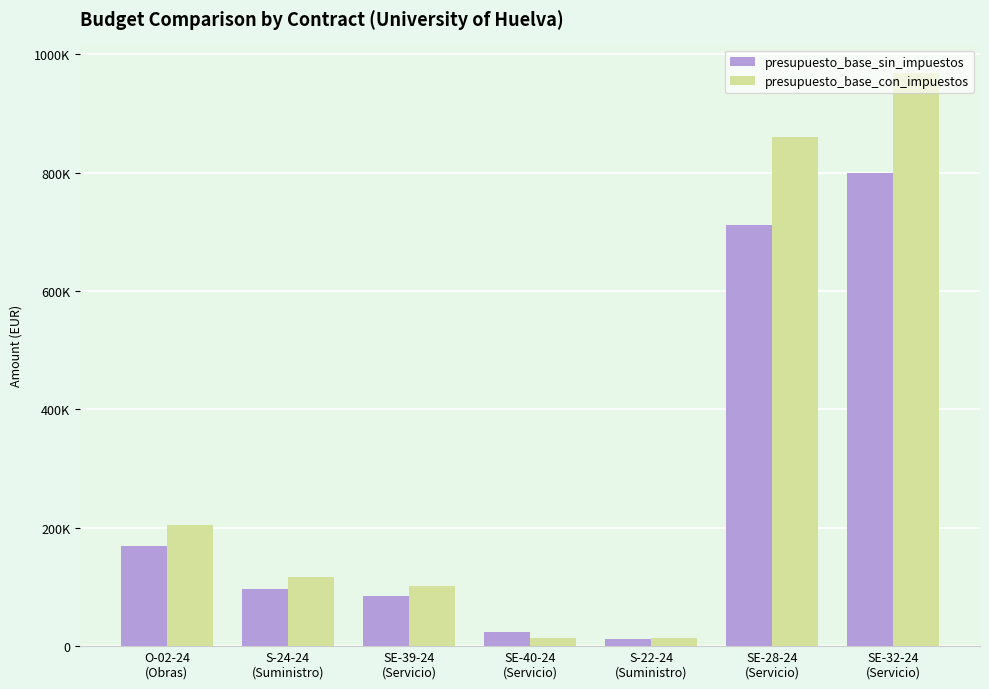

The value of presupuesto_base_sin_impuestos at SE-28-24
(Servicio) is 1183184.6. True or false?

False